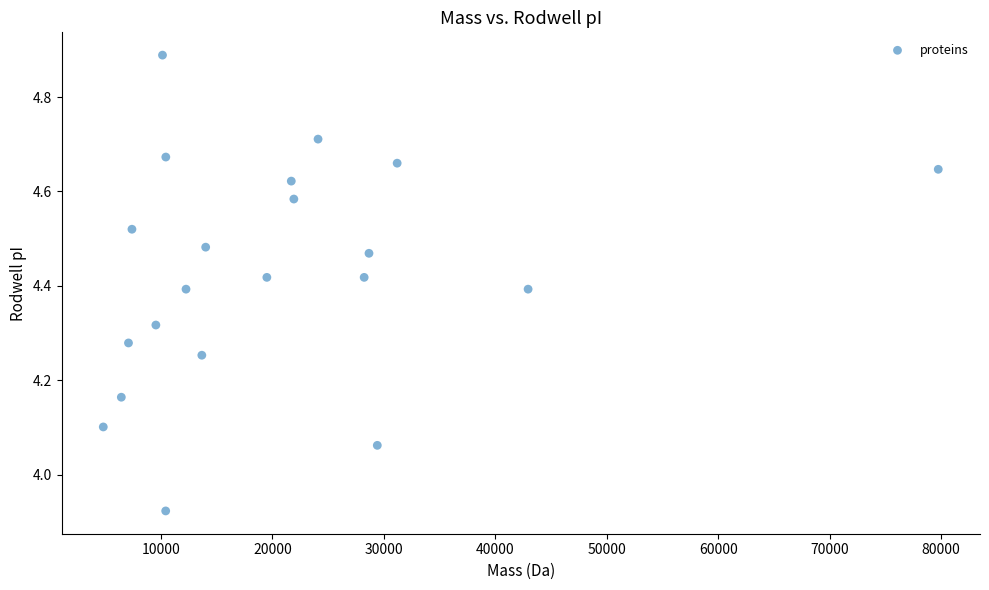

What is the range of X values (max minus min)?

74916.0